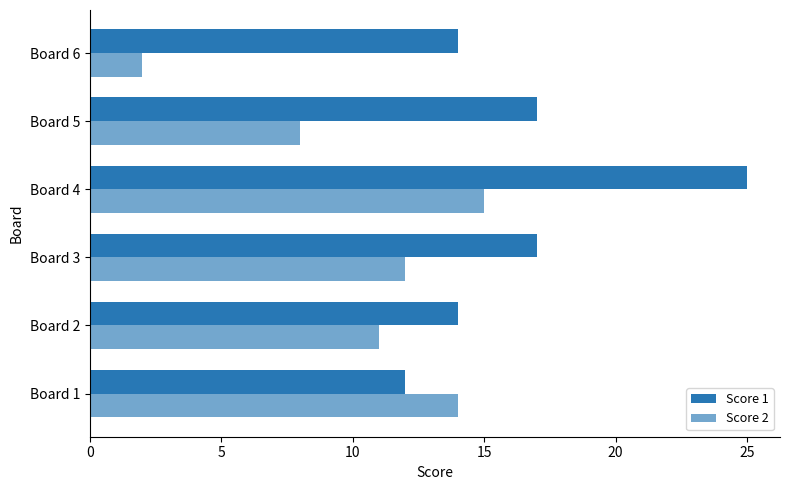

Count the number of data series in this chart.

2